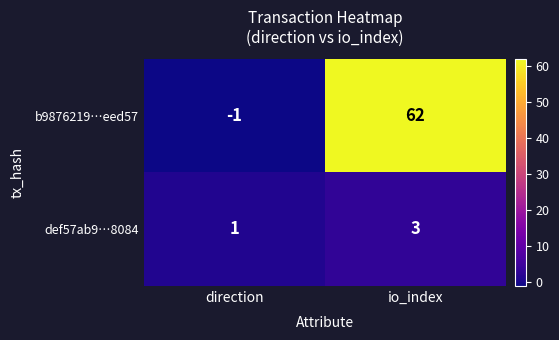

Which label corresponds to the smallest value in the chart?

direction